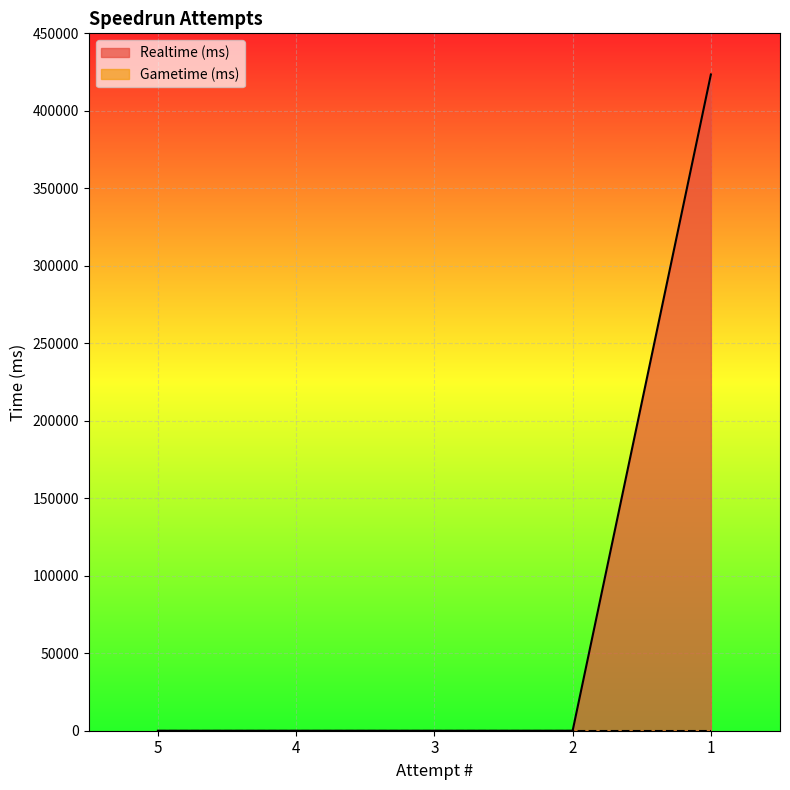

Which has a higher value, 2 or 5?

2